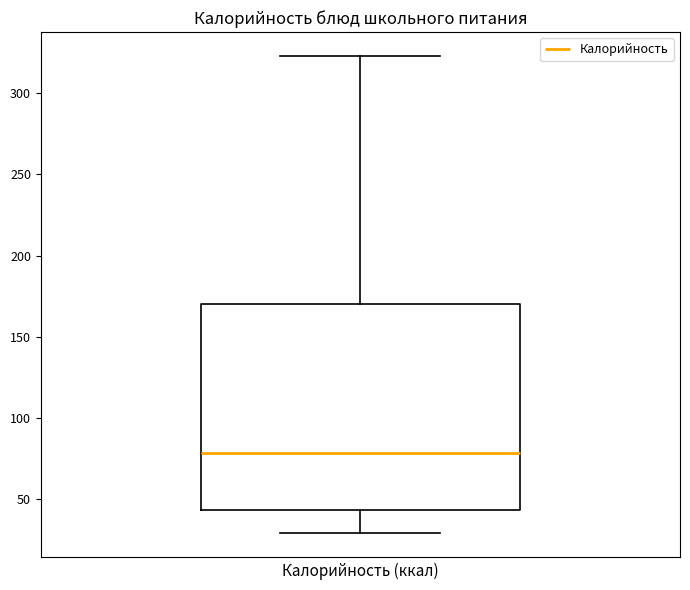

Read this box plot against the y-axis: the position of the median line, the range covered by the box, and the ends of both whiskers. The values are not printed on the chart, so give them approximately, as read against the axis.

median 80, box 45 to 170, whiskers 30 to 325